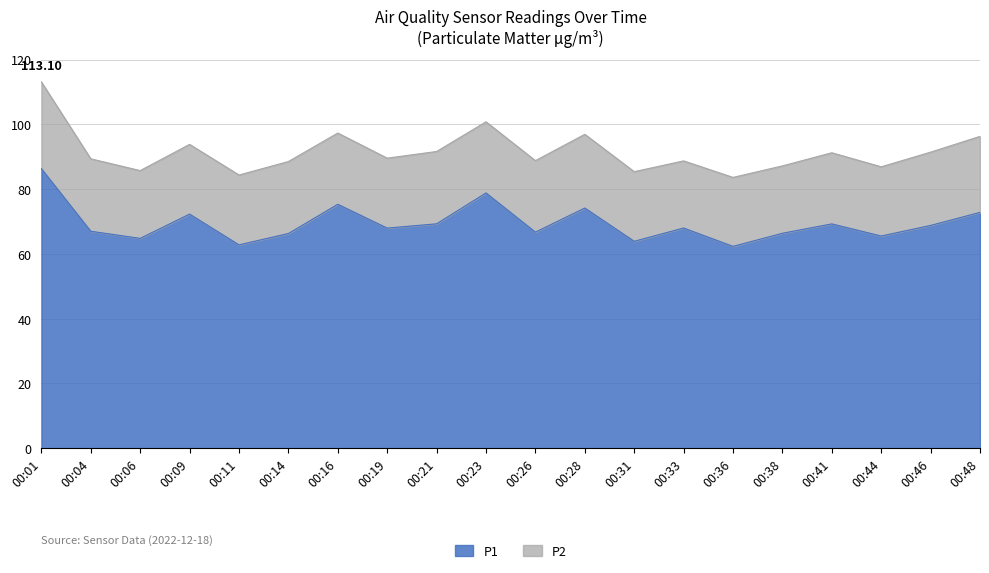

Which label corresponds to the largest value in the chart?

00:01